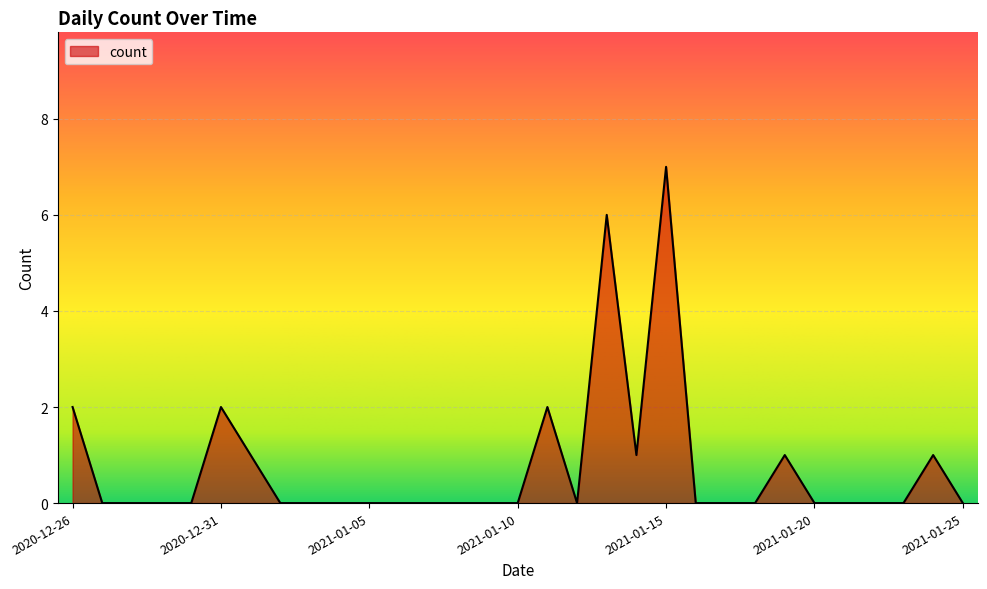

What is the average value?

1